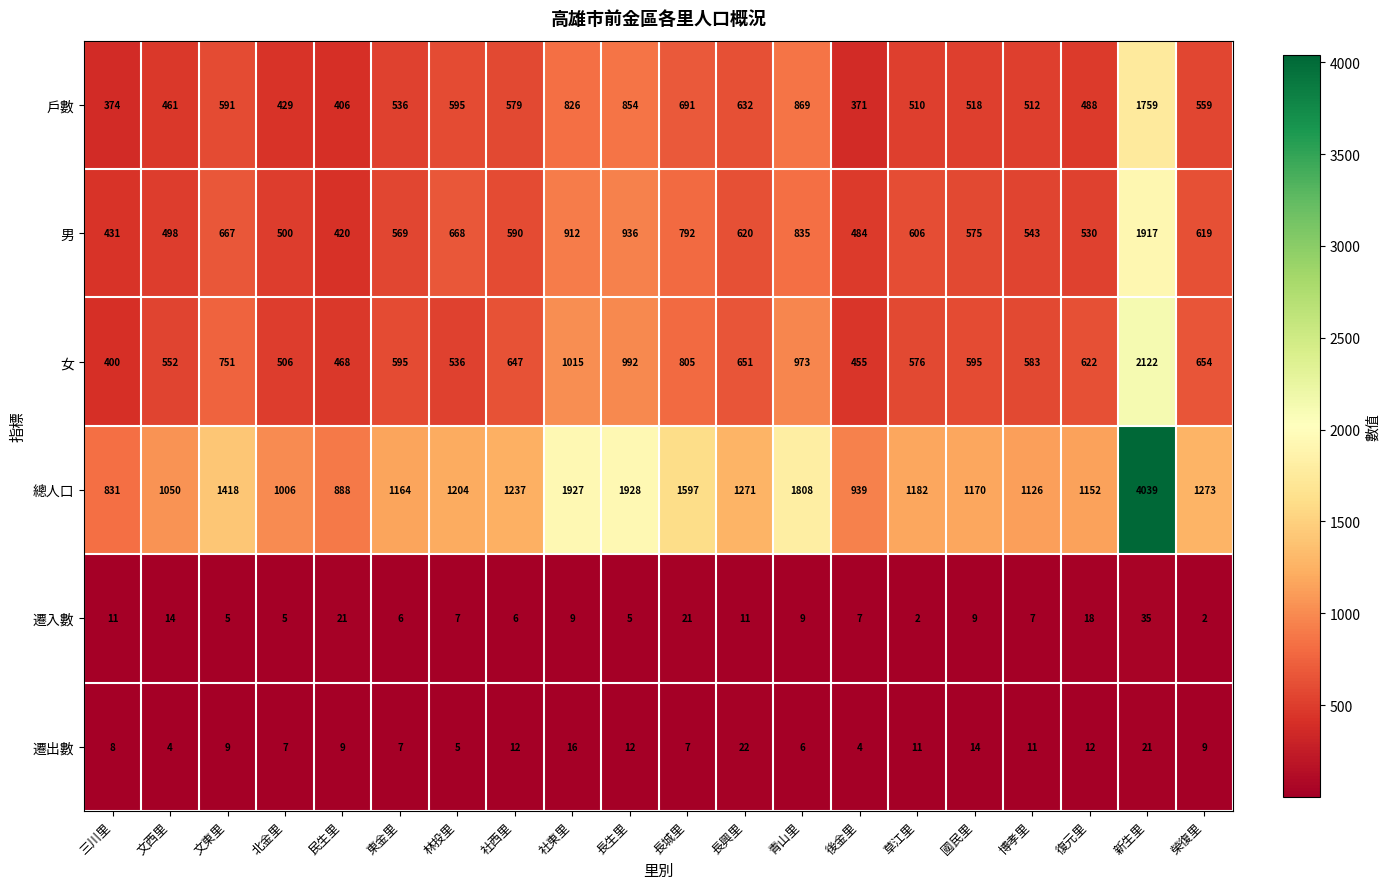

List the series in order of their peak value, highest first.

總人口, 女, 男, 戶數, 遷入數, 遷出數